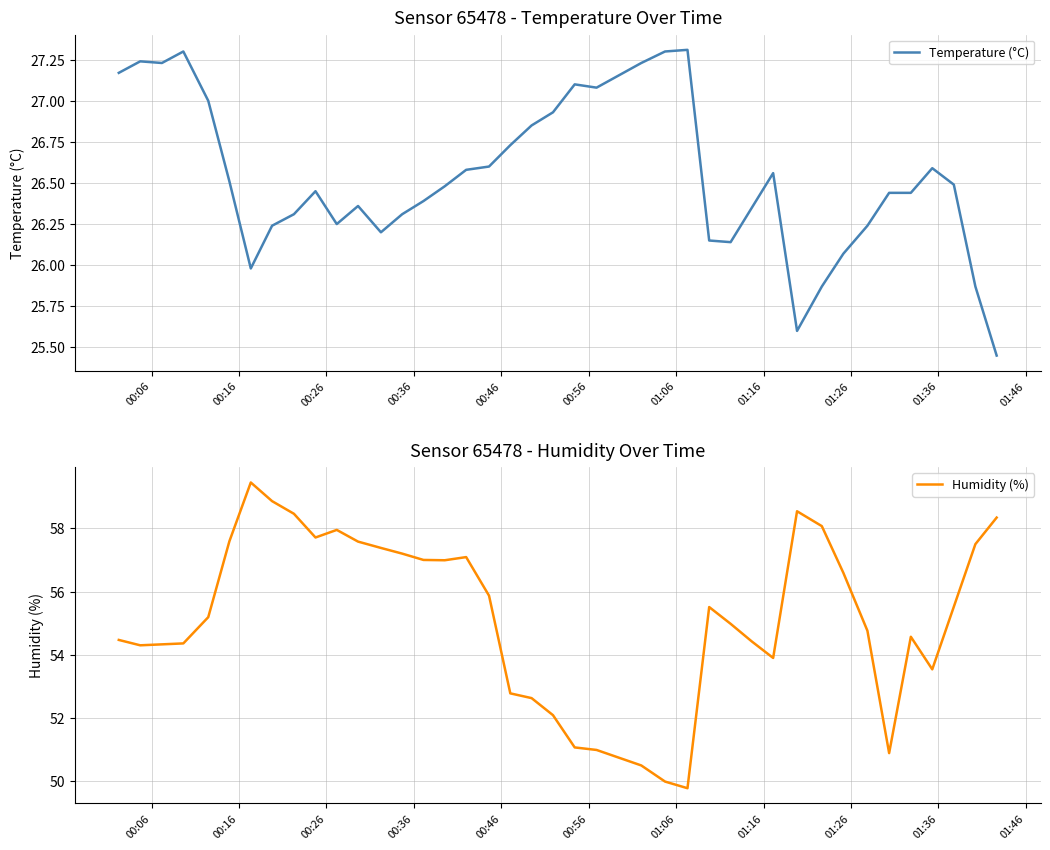

True or false: Humidity (%) has a value of 20.3 at 00:06.

False